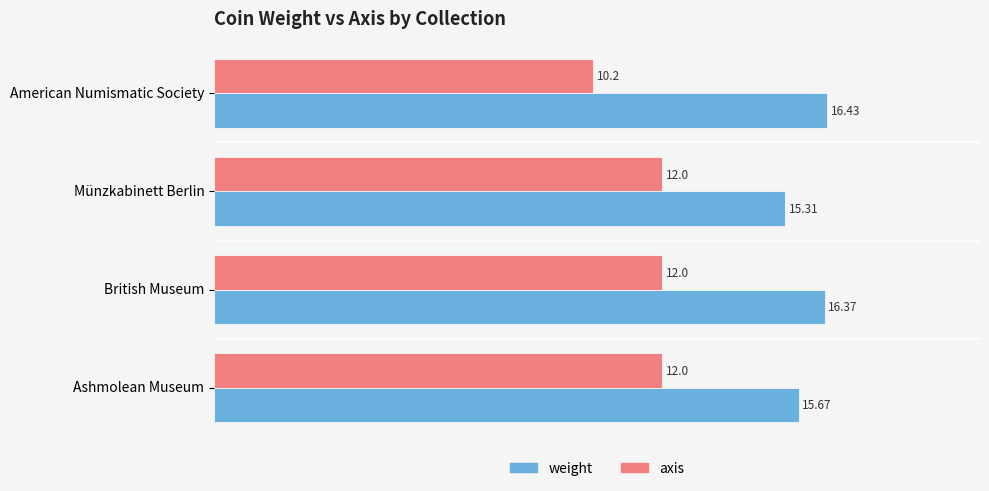

At which category is the sum across all series the highest?

British Museum